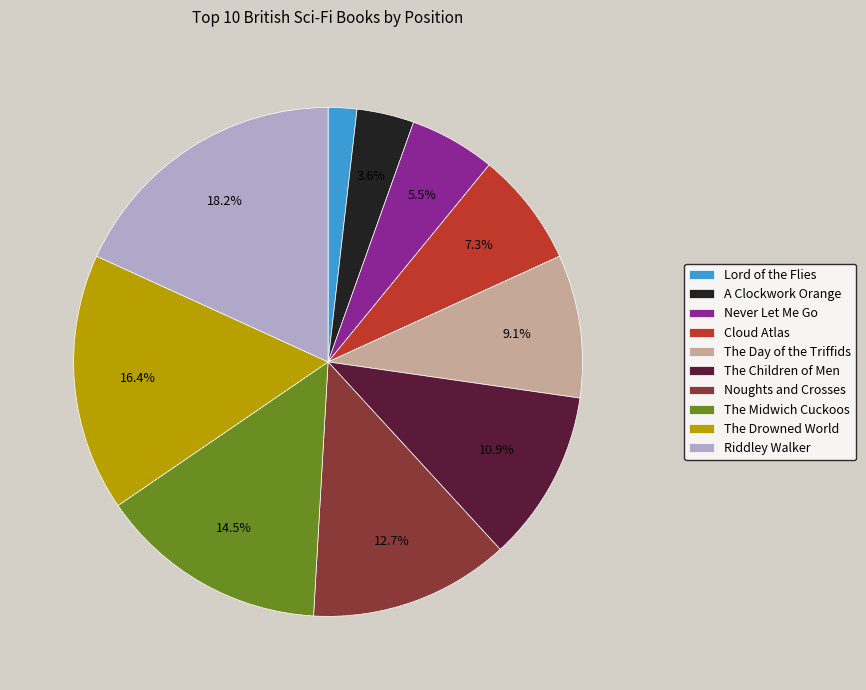

To the nearest percent, what is the difference between the largest and smallest slice percentages?

16%